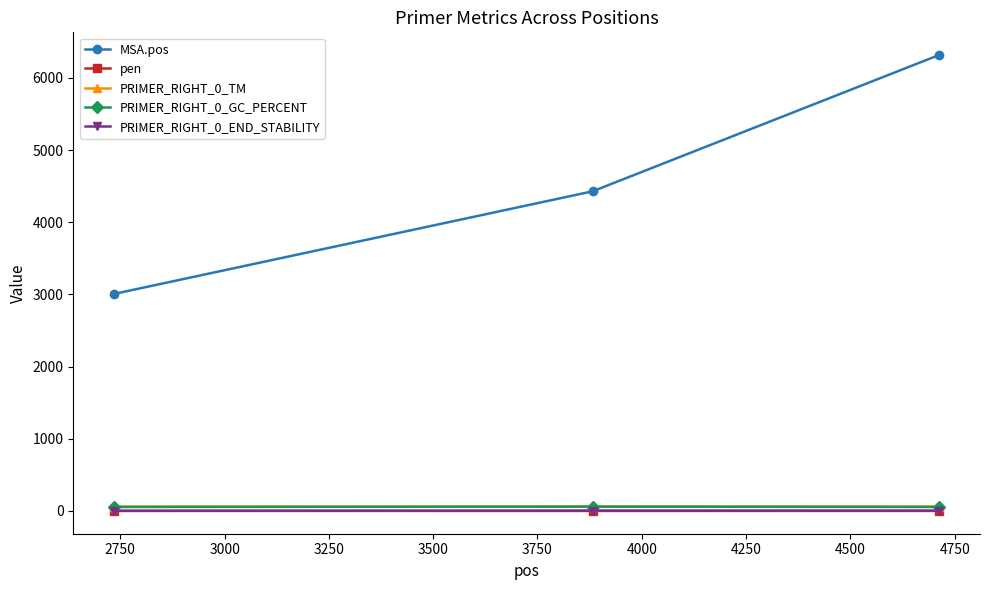

What is the value of the MSA.pos point at the 2nd from the left?

4428.0